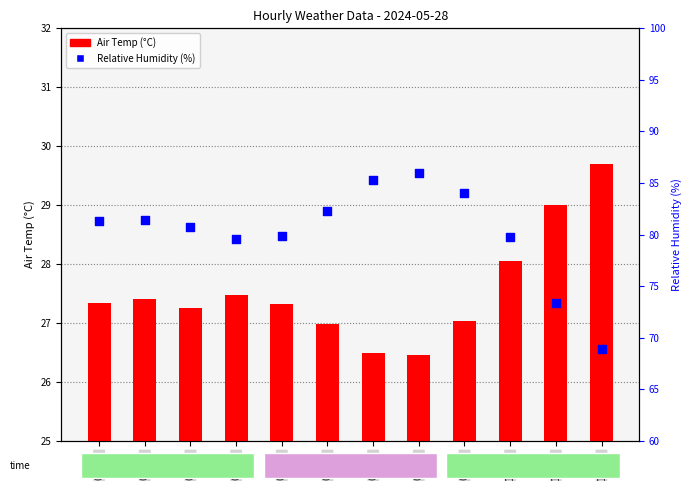

At how many categories does at least one series exceed 61?

12